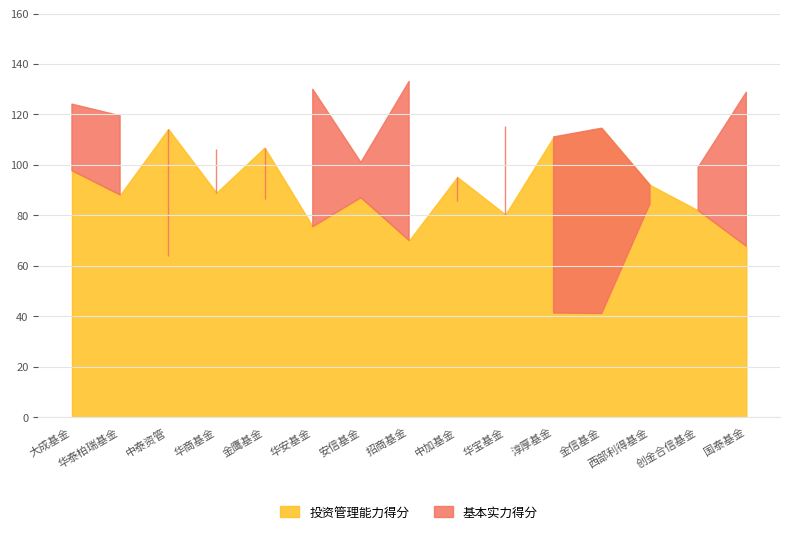

At how many categories does at least one series exceed 131?

1